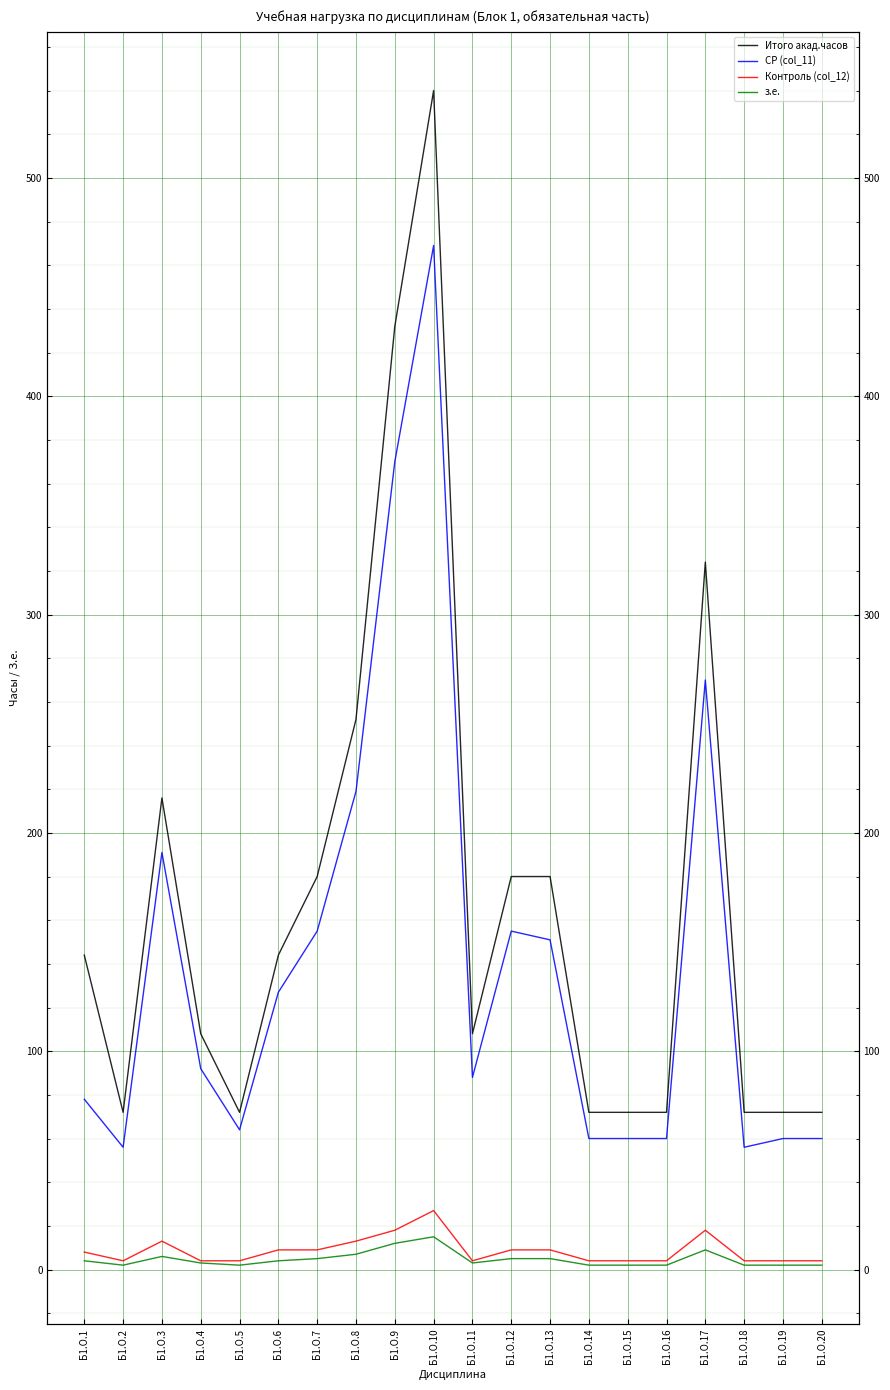

How many interior local peaks does the Контроль (col_12) series have?

3